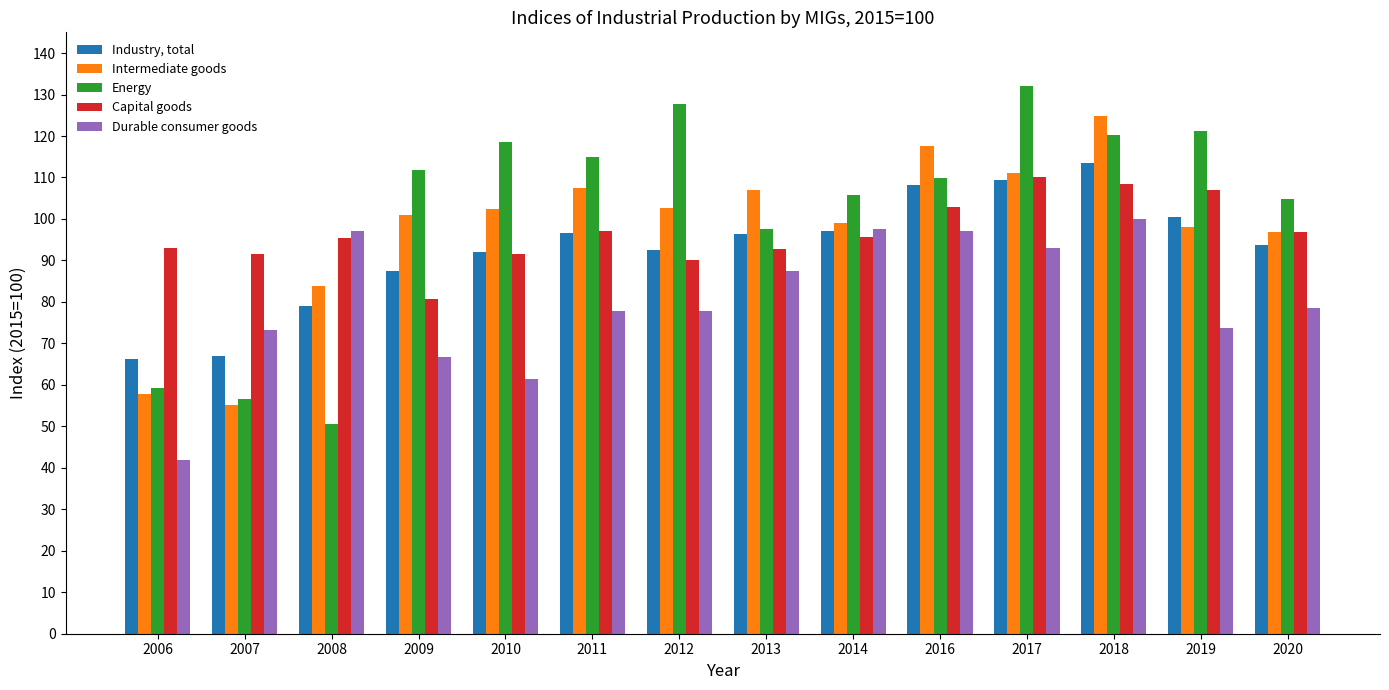

Is the value of Capital goods at 2009 greater than the value of Industry, total at 2018?

No